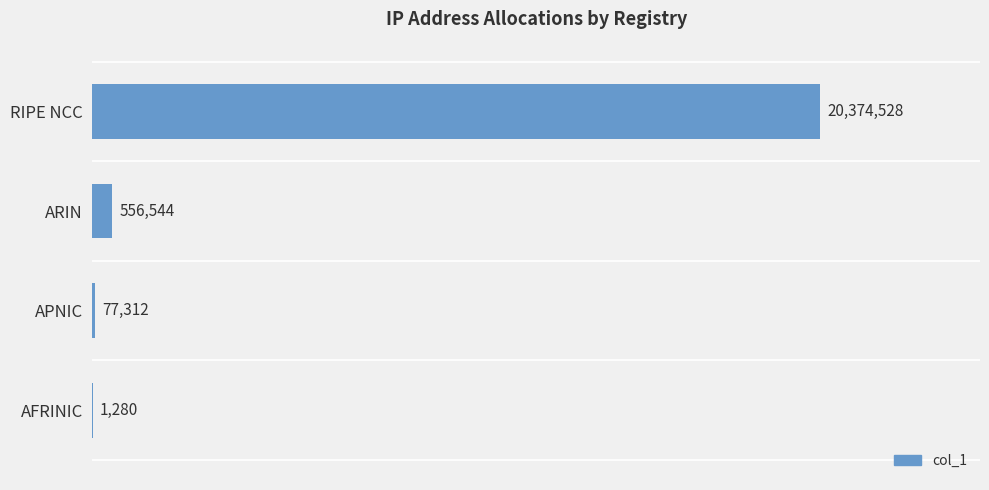

Are the bars horizontal?

Yes